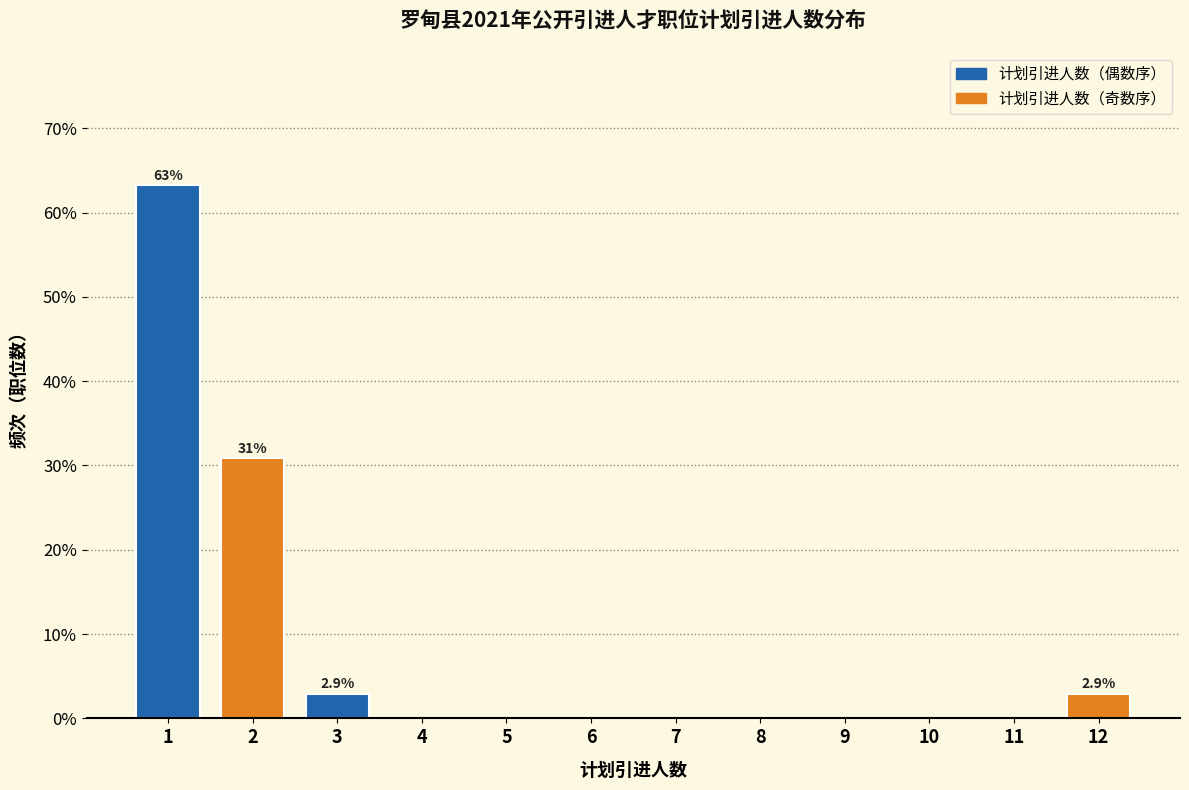

Reading left to right, what are all the values shown in this chart?

1=63.2	2=30.9	3=2.9	4=0.0	5=0.0	6=0.0	7=0.0	8=0.0	9=0.0	10=0.0	11=0.0	12=2.9